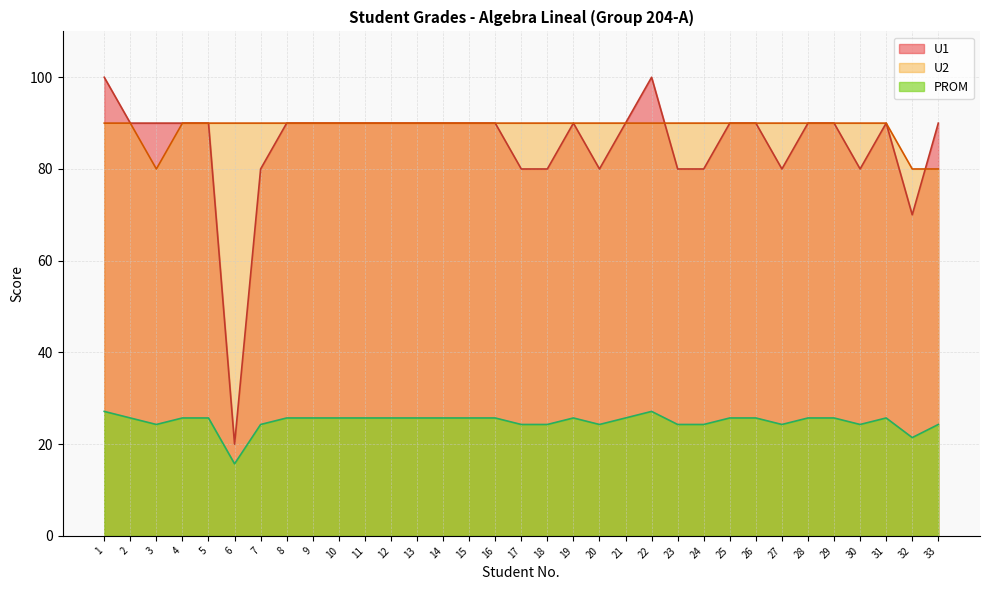

Is the value of U2 at 31 greater than the value of U1 at 23?

Yes